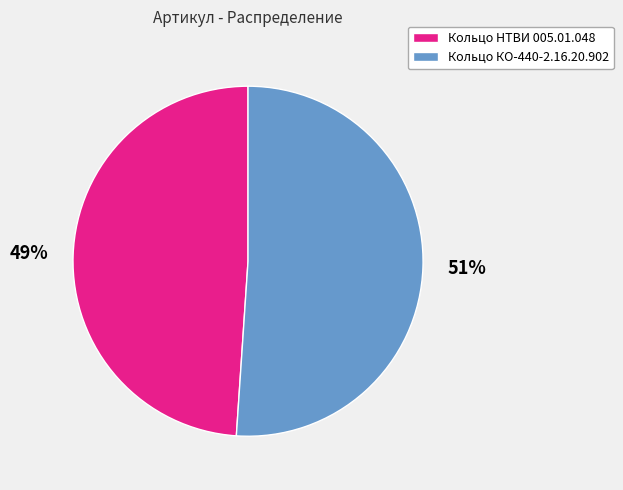

Which category has the biggest portion of the pie?

Кольцо КО-440-2.16.20.902